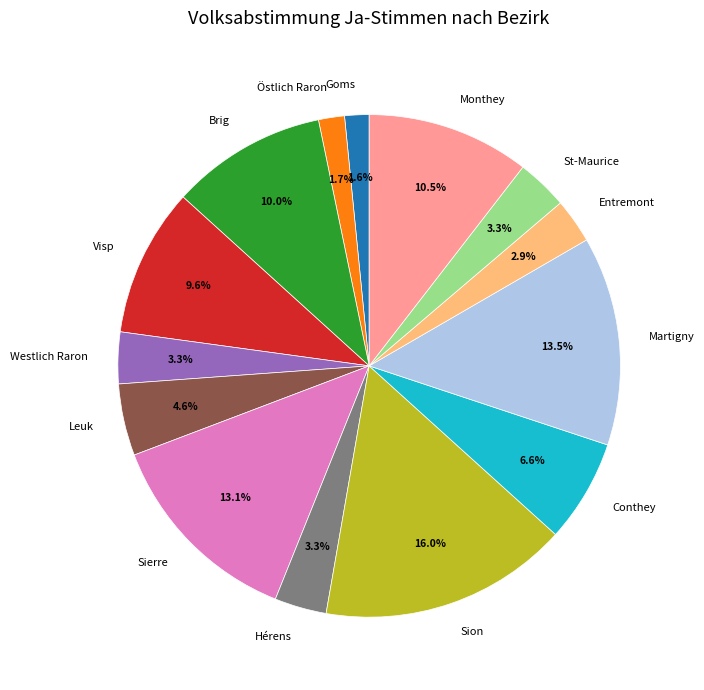

To the nearest percent, what is the difference between the largest and smallest slice percentages?

14%